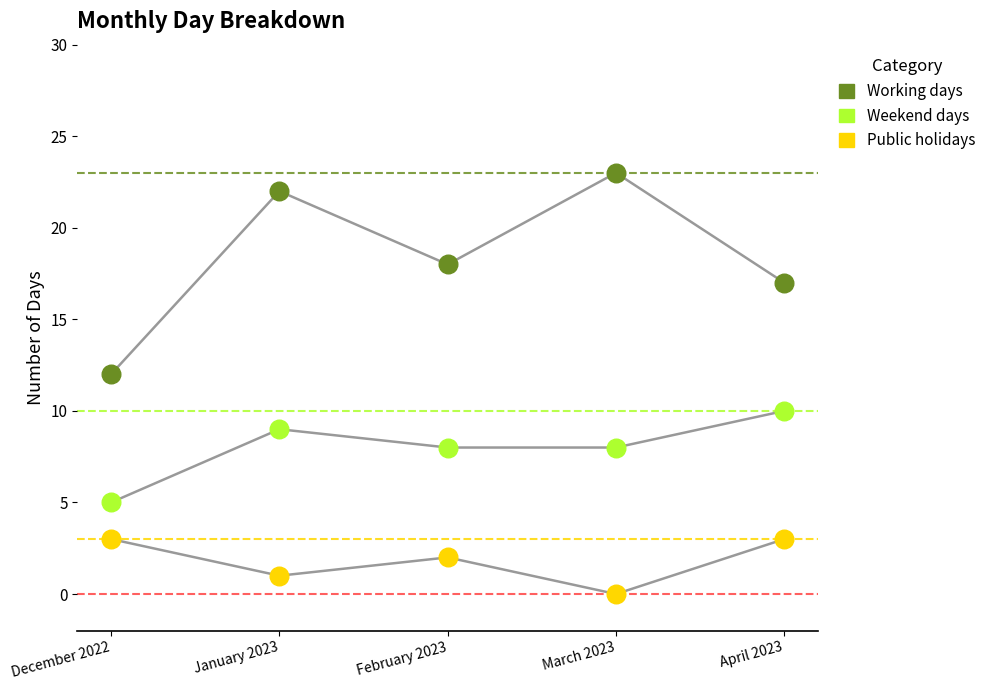

Which series contains the highest Y value?

Working days